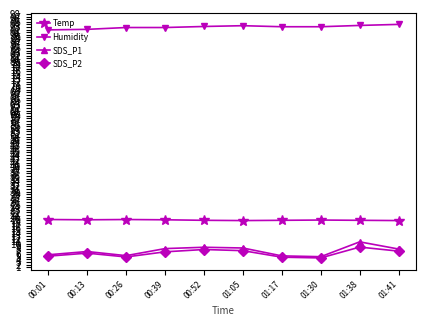

Which series has the largest range (max minus min)?

SDS_P1